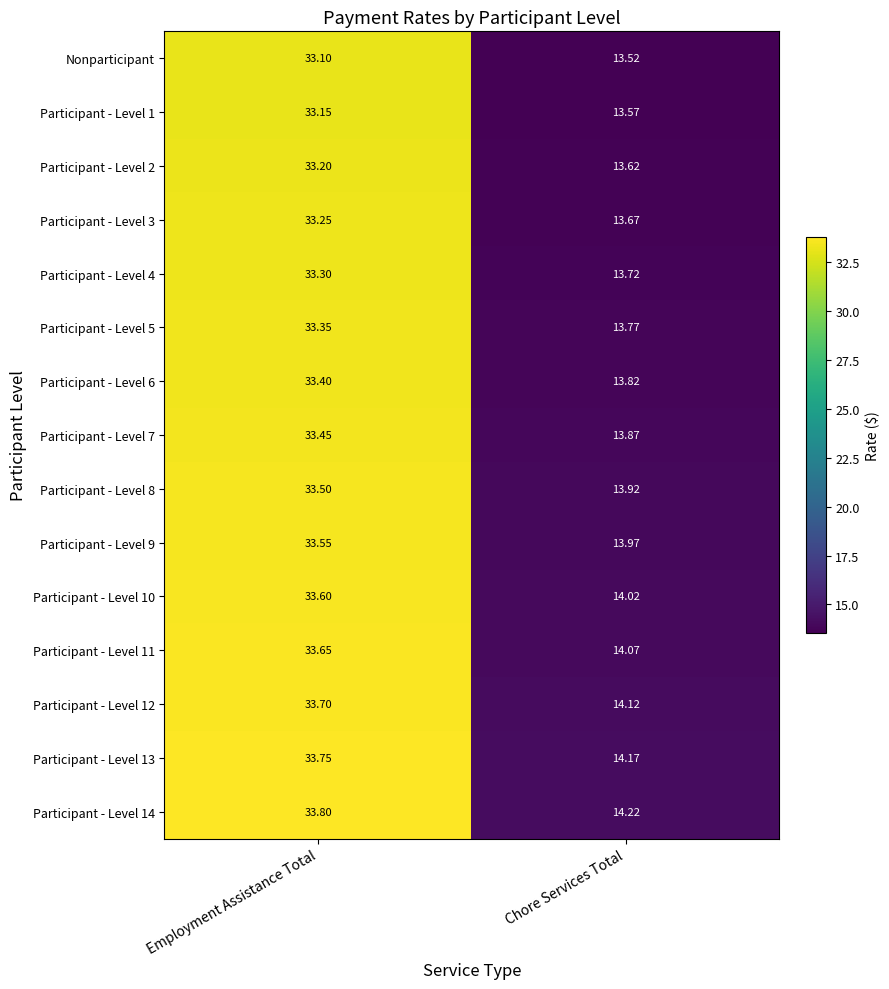

At Employment Assistance Total, list the series in order from smallest to largest.

Nonparticipant, Participant - Level 1, Participant - Level 2, Participant - Level 3, Participant - Level 4, Participant - Level 5, Participant - Level 6, Participant - Level 7, Participant - Level 8, Participant - Level 9, Participant - Level 10, Participant - Level 11, Participant - Level 12, Participant - Level 13, Participant - Level 14